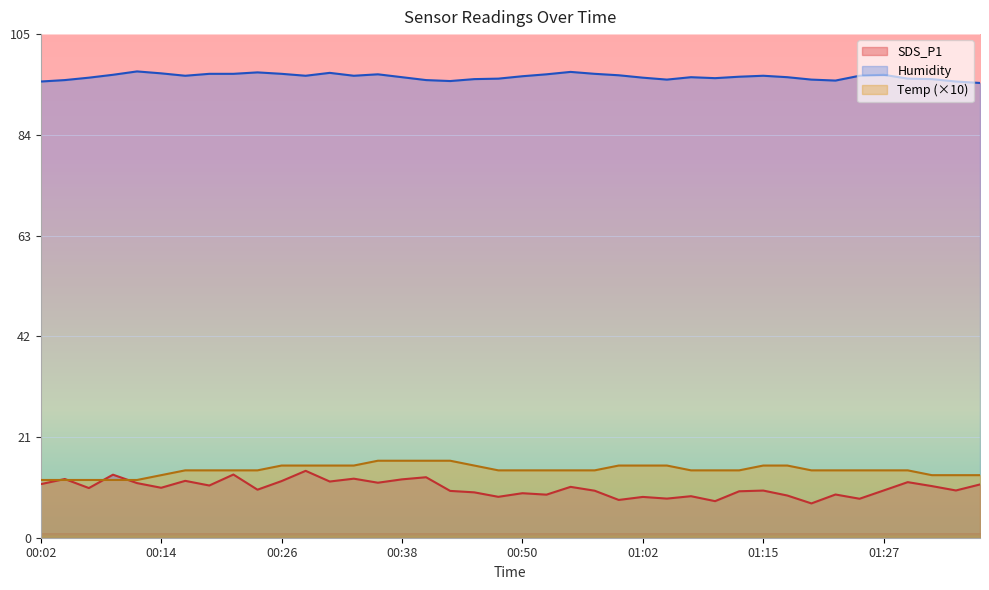

At 00:07, list the series in order from smallest to largest.

SDS_P1, Temp, Humidity